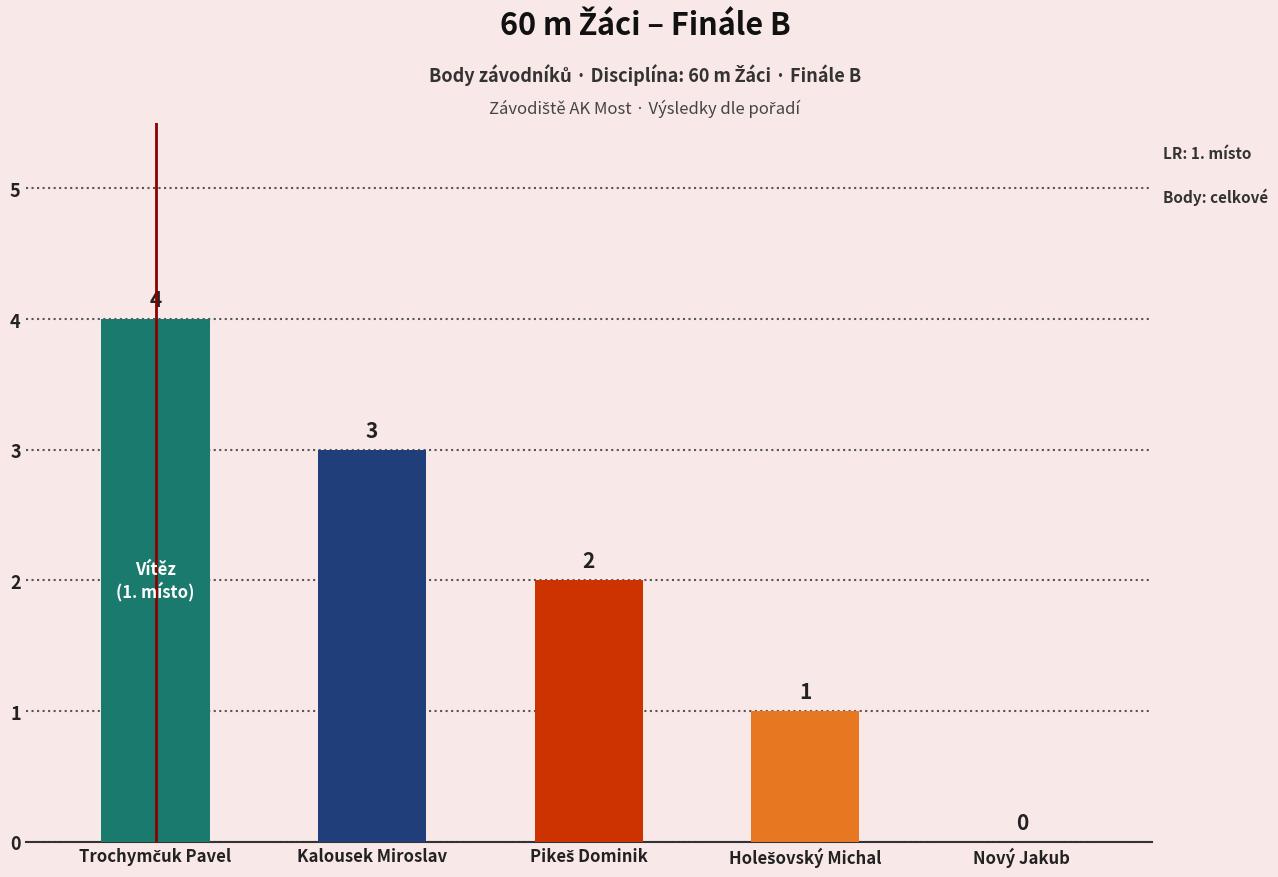

How many values are between 1 and 3?

3